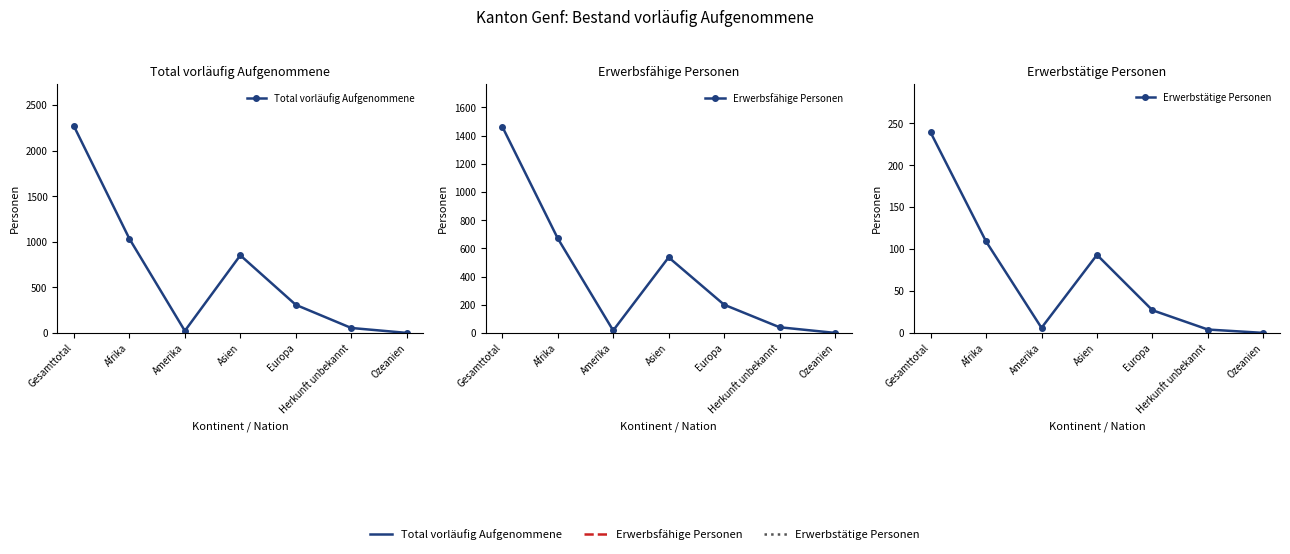

What is the maximum value for Total vorläufig Aufgenommene?

2268